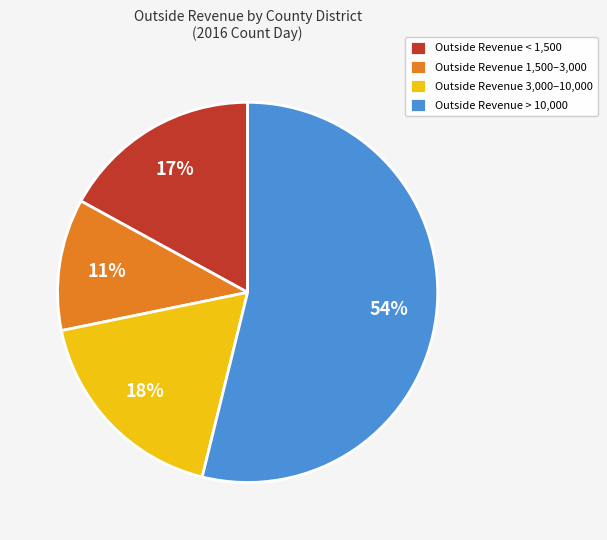

Rank the categories by value from lowest to highest.

Outside Revenue 1,500–3,000, Outside Revenue < 1,500, Outside Revenue 3,000–10,000, Outside Revenue > 10,000